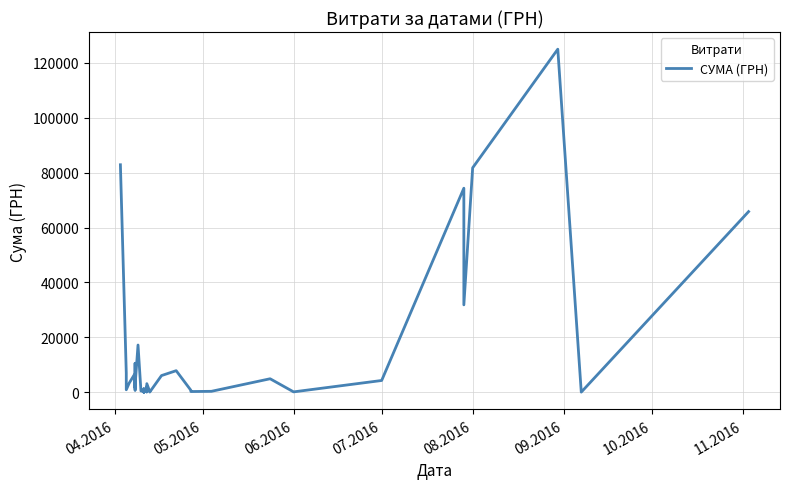

Does the chart display data point markers on the line(s)?

No